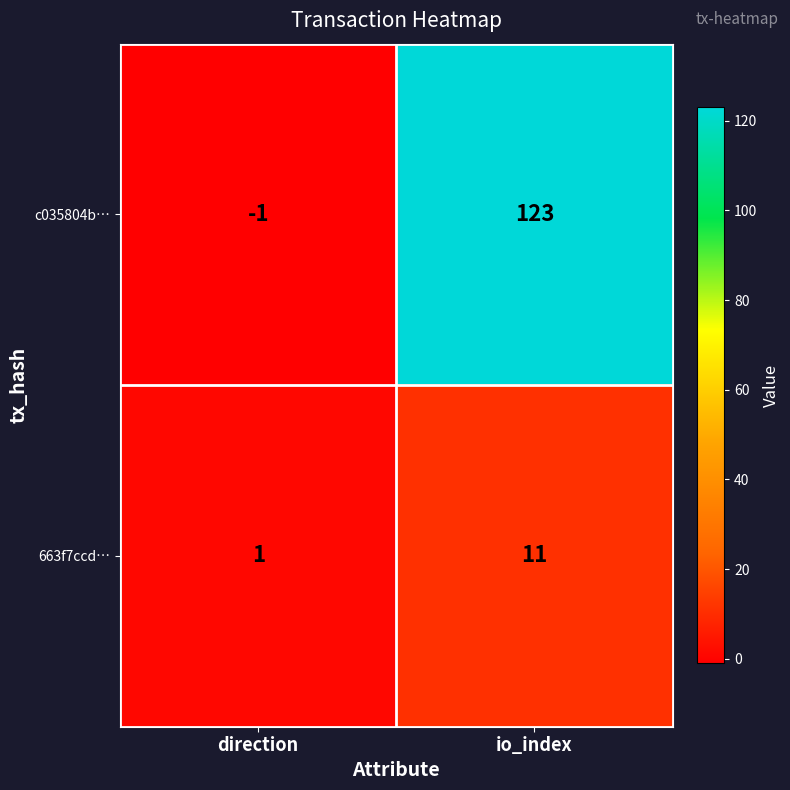

True or false: 663f7ccd… has a value of 1 at direction.

True